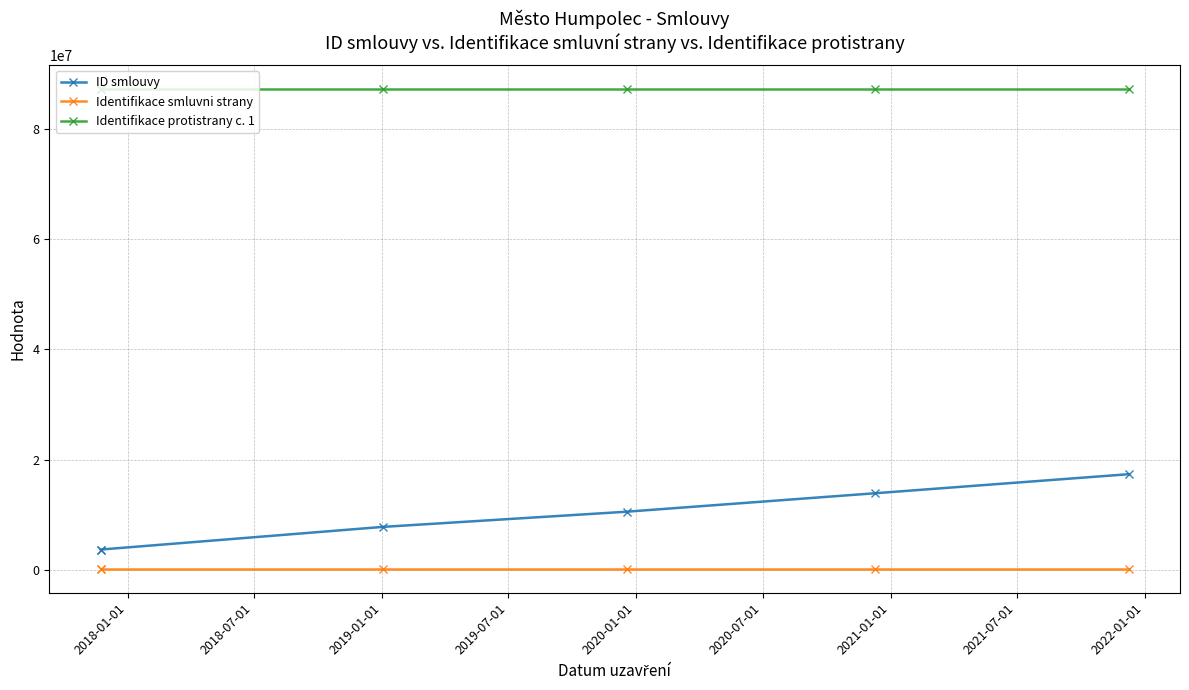

At which label does ID smlouvy first exceed 10593920?

2020-01-01